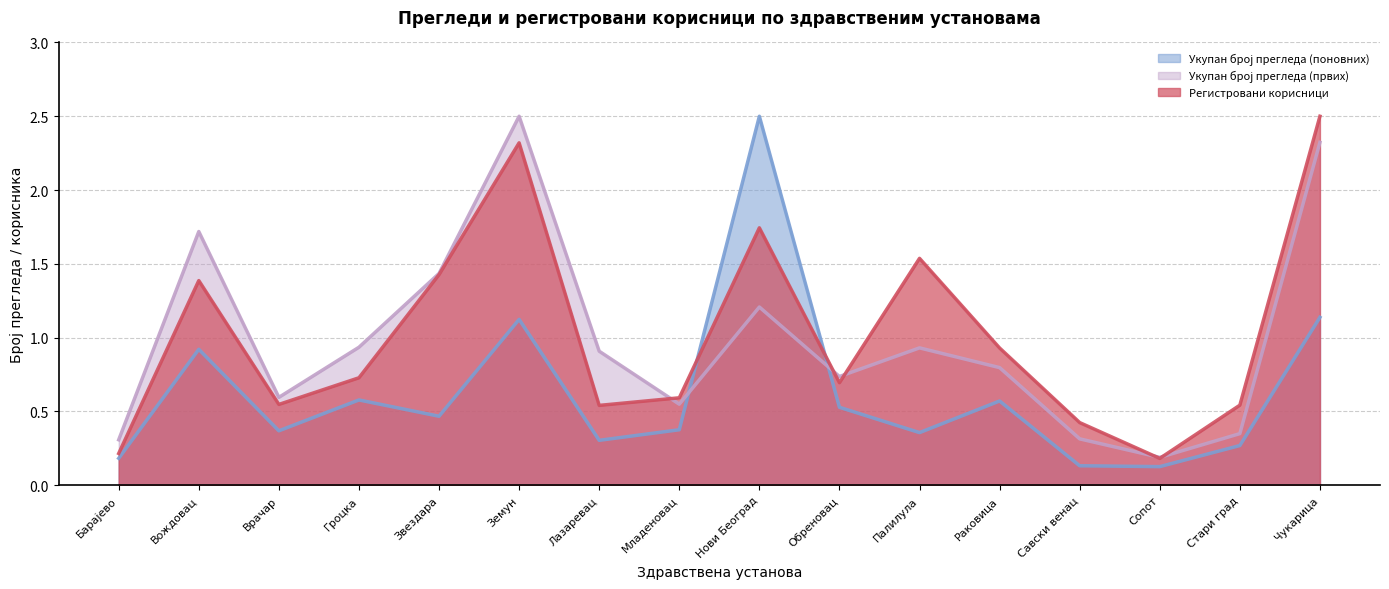

What is the sum of all Регистровани корисници values?

16.3